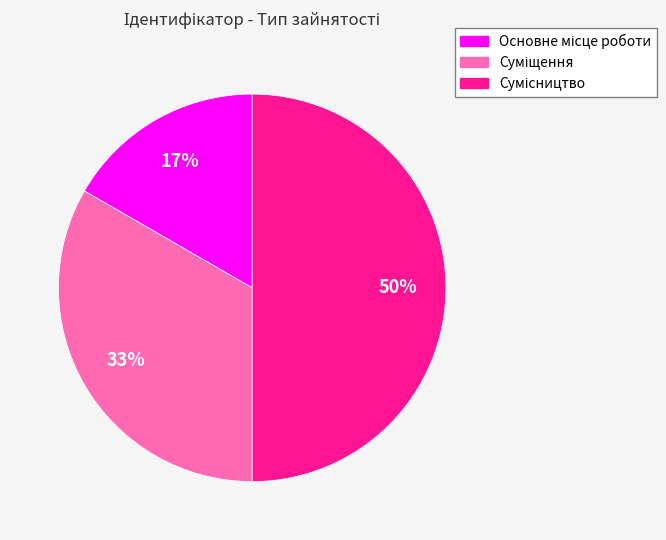

To the nearest percent, what is the average slice percentage?

33%